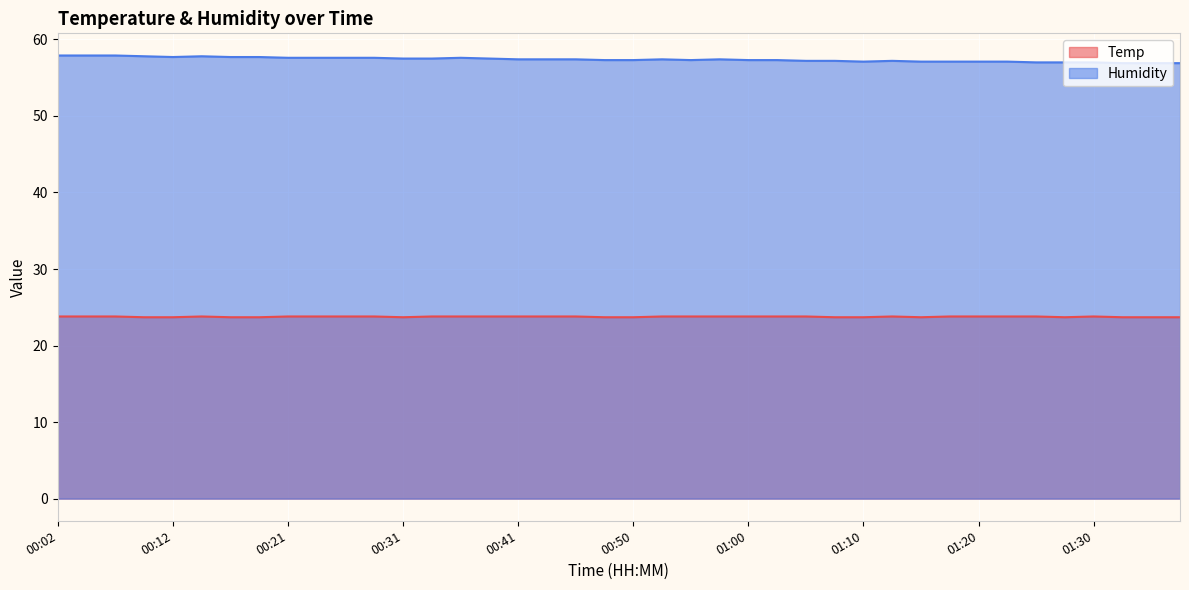

Which has a higher value, 01:20 or 01:38?

01:20